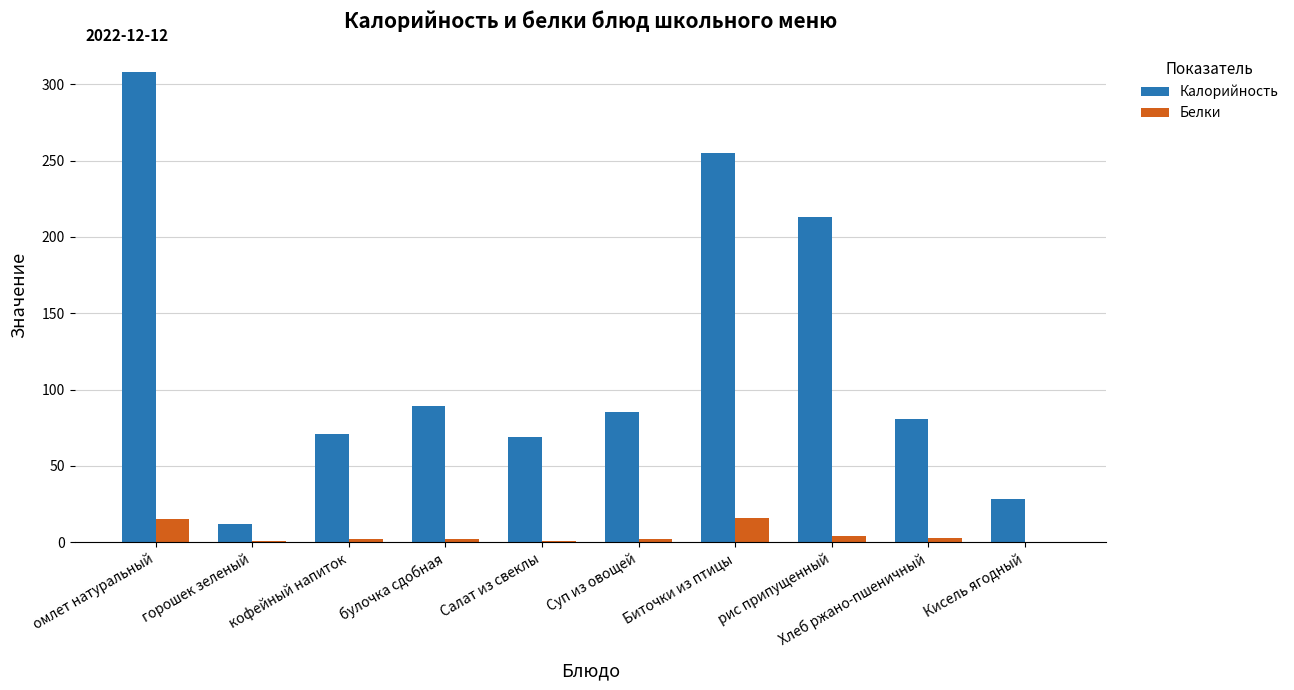

How many groups of bars are there?

10